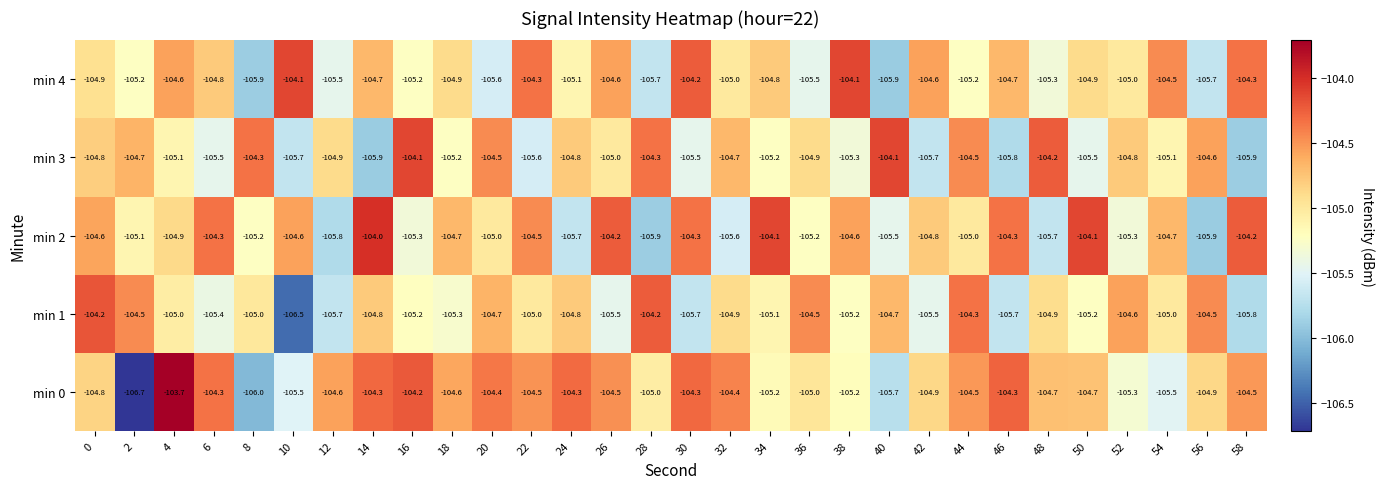

What is the minimum value shown in the chart?

-106.7